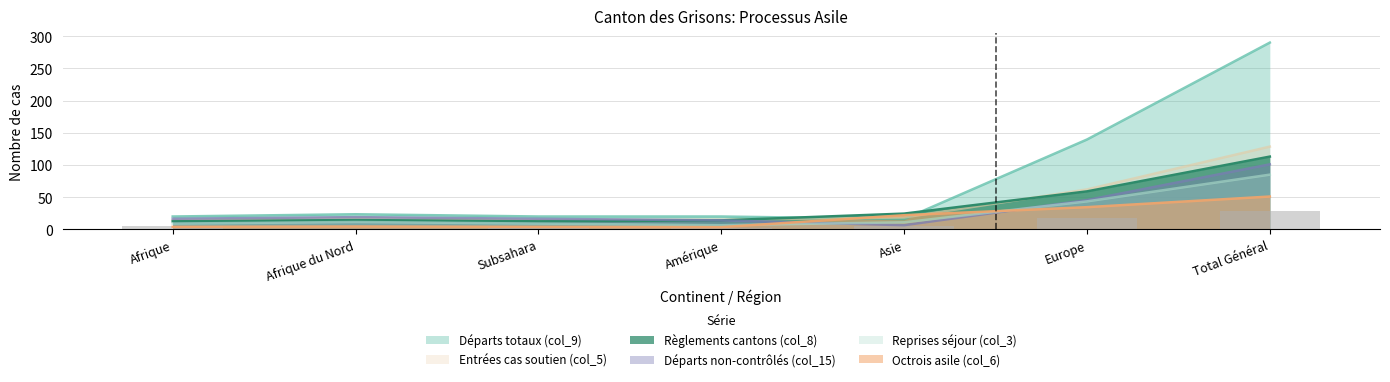

What is the maximum value for Départs totaux (col_9)?

290.0